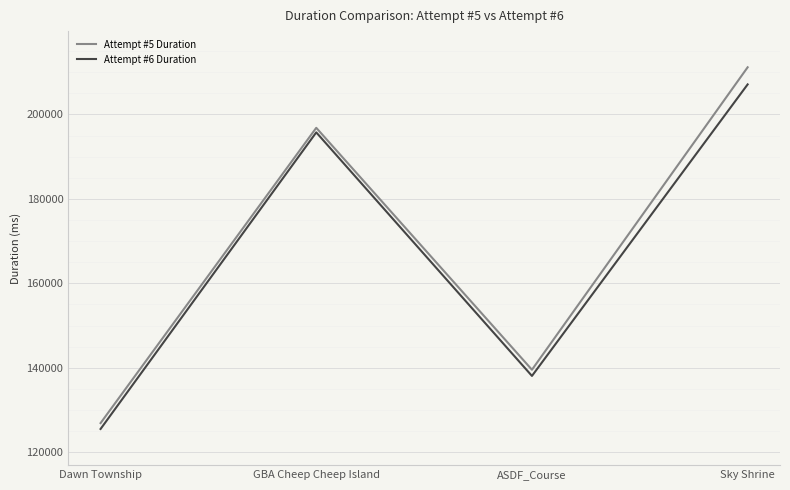

Reading right to left, extract all data points from this chart.

Attempt #5 Duration: 211163	139546	196828	126910
Attempt #6 Duration: 207109	138077	195749	125520